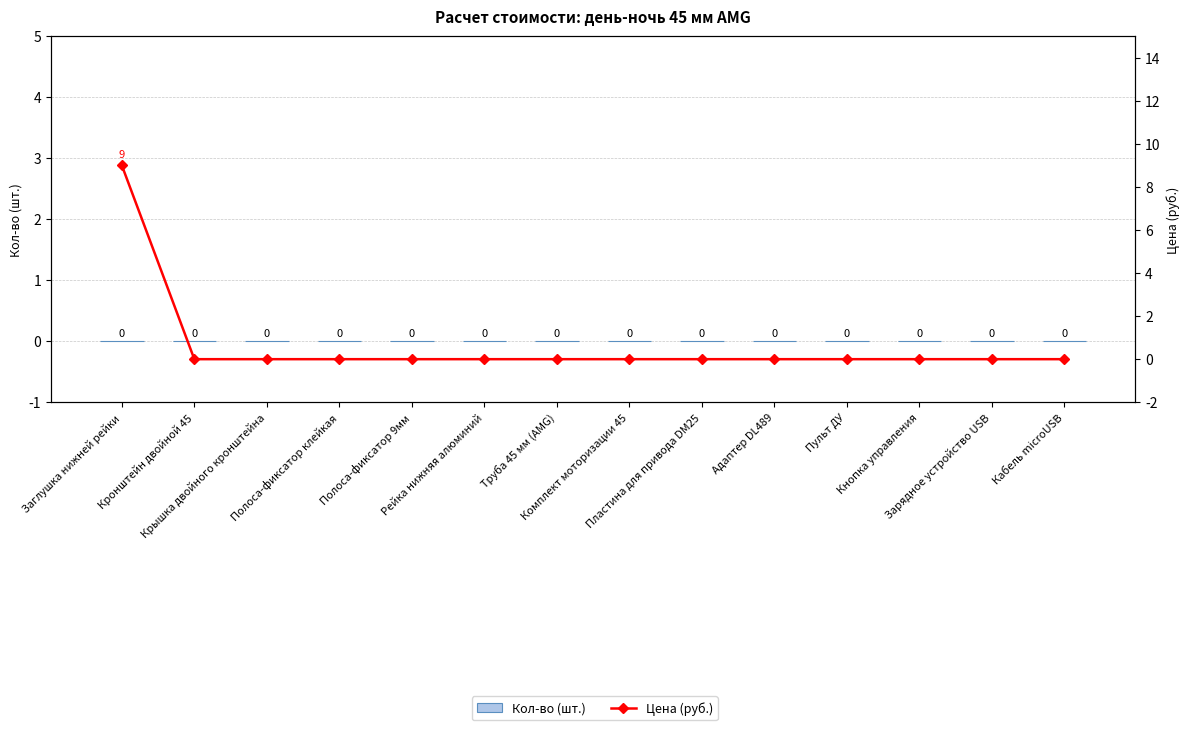

How many distinct data groups are displayed?

2